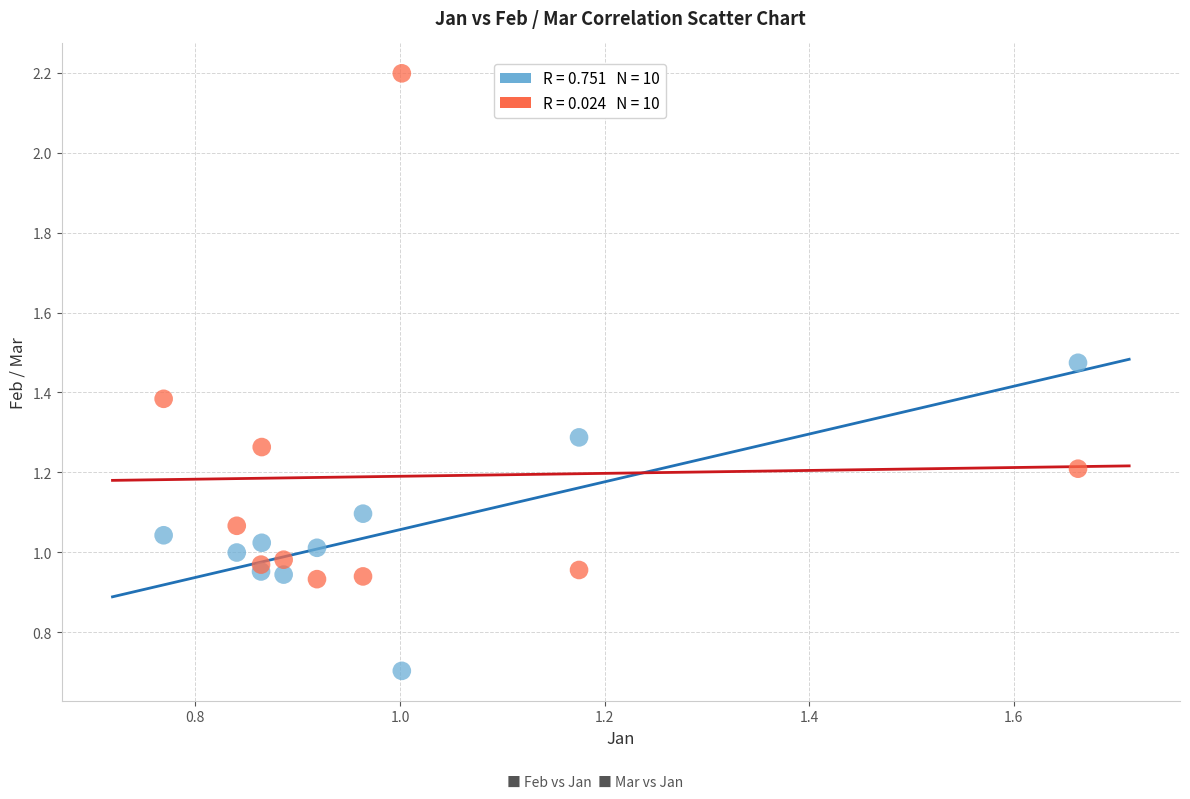

How many points are shown in the scatter plot?

20